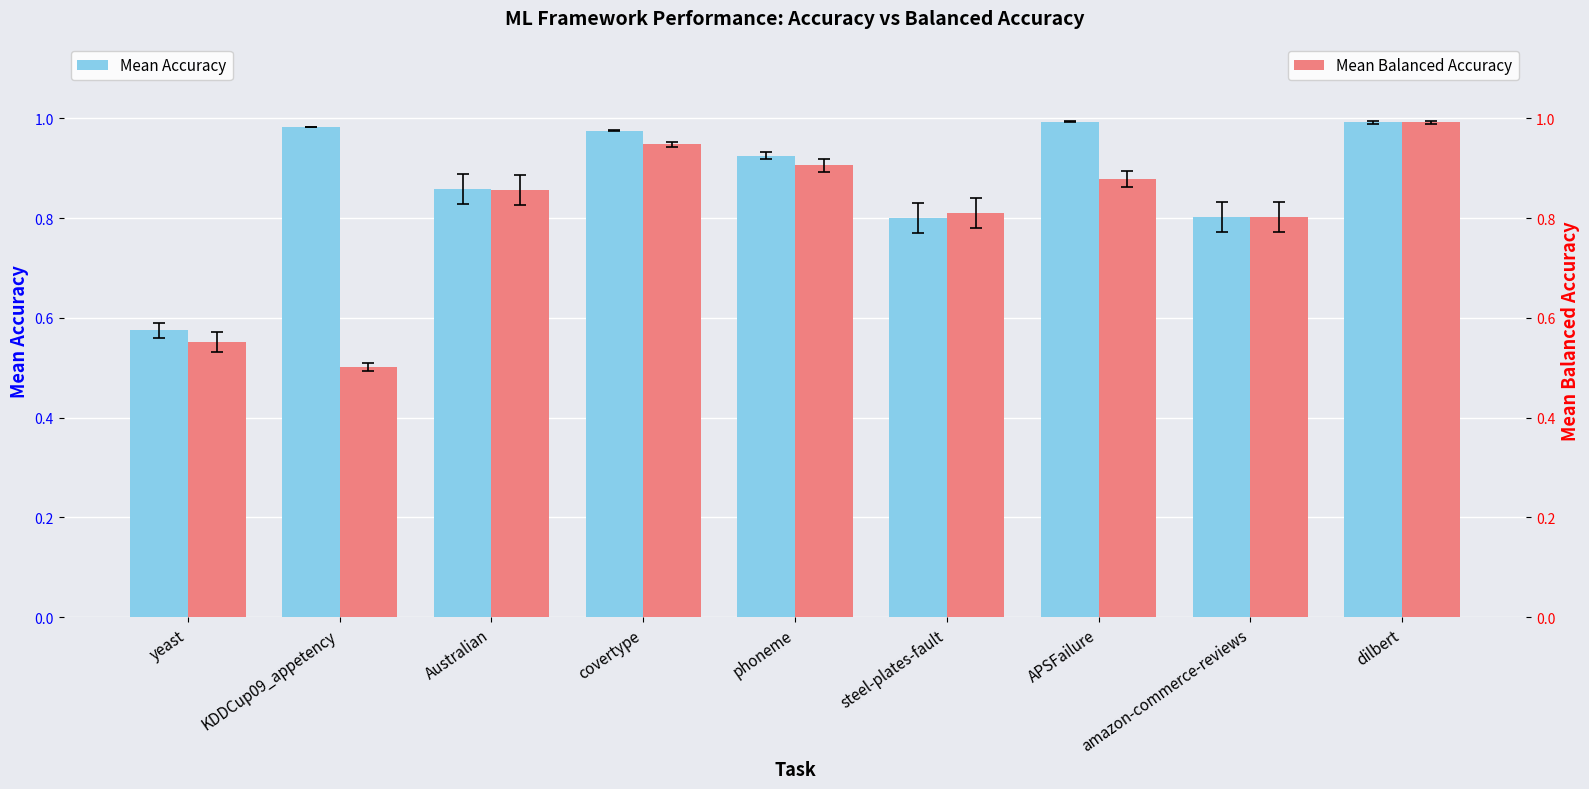

Which category has the lowest value in the Mean Balanced Accuracy series?

KDDCup09_appetency